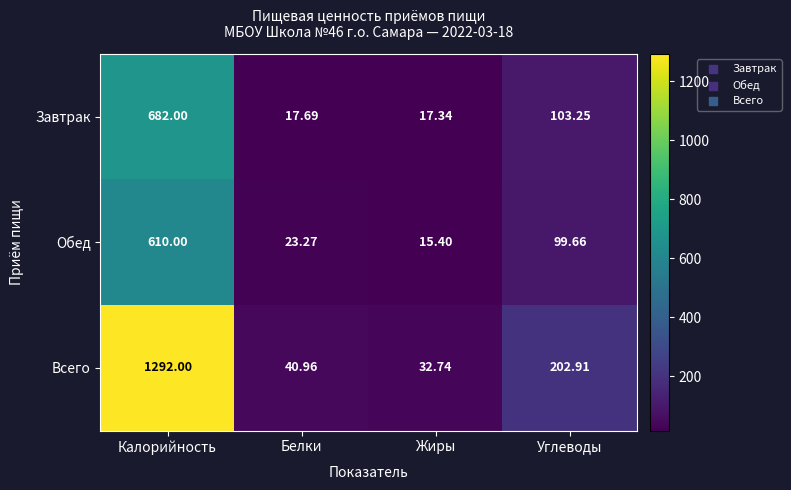

Between Жиры and Углеводы, which series saw the biggest shift?

Всего